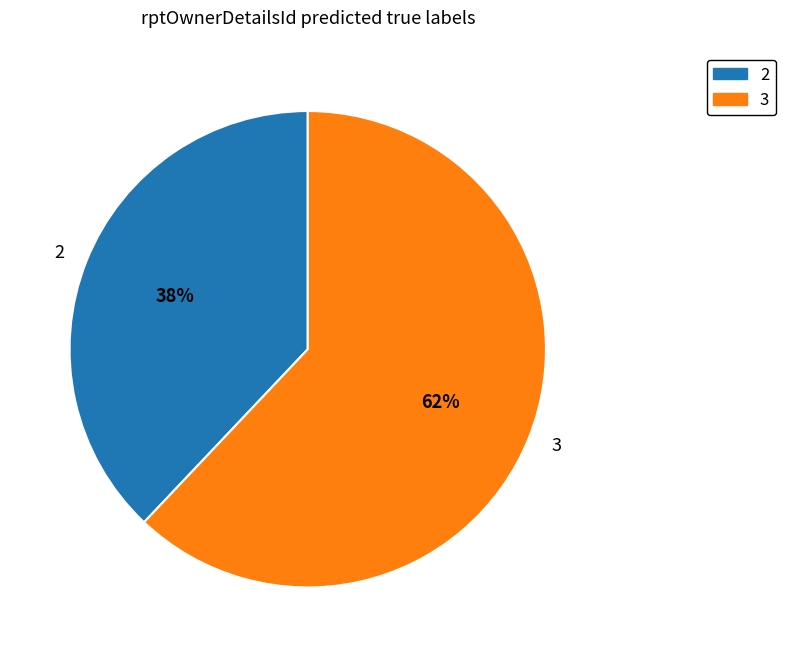

True or false: 2 accounts for 26% of the total.

False